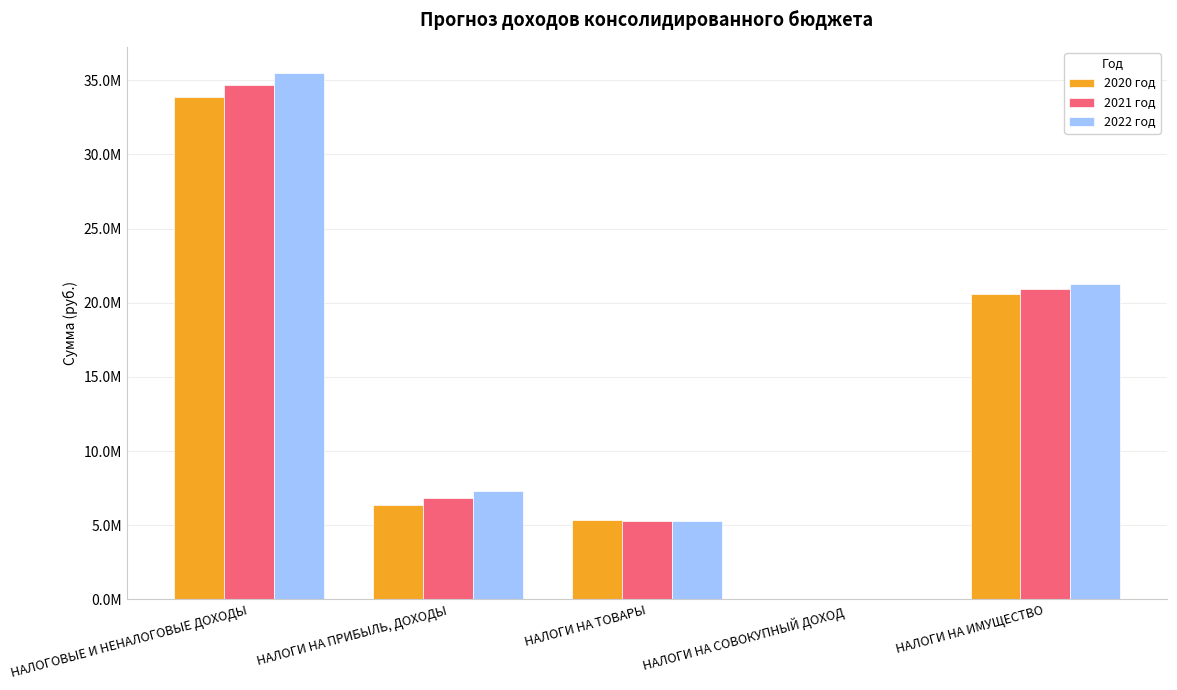

Are the bars grouped side by side (vs. stacked)?

Yes